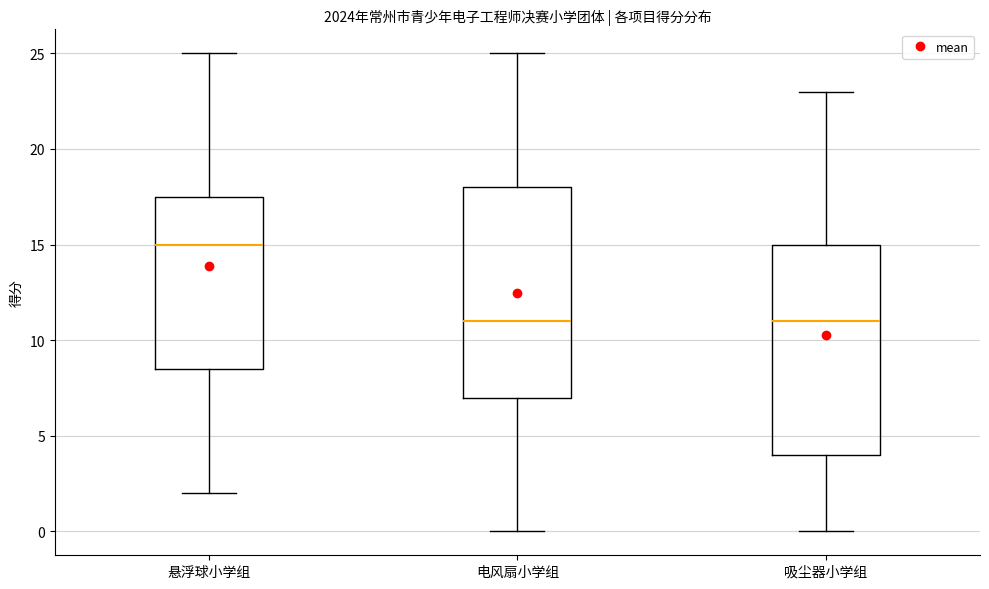

Where is the lower edge of the box for 电风扇小学组 on the y-axis? The values are not printed on the chart, so give them approximately, as read against the axis.

7.0